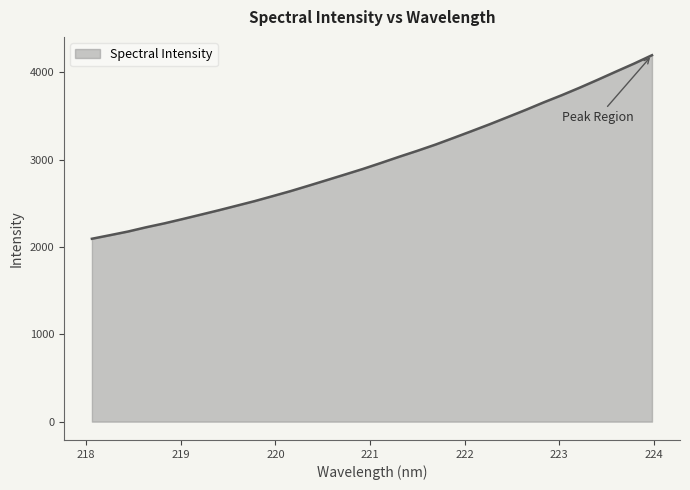

What is the difference between the maximum and minimum values?

2102.2